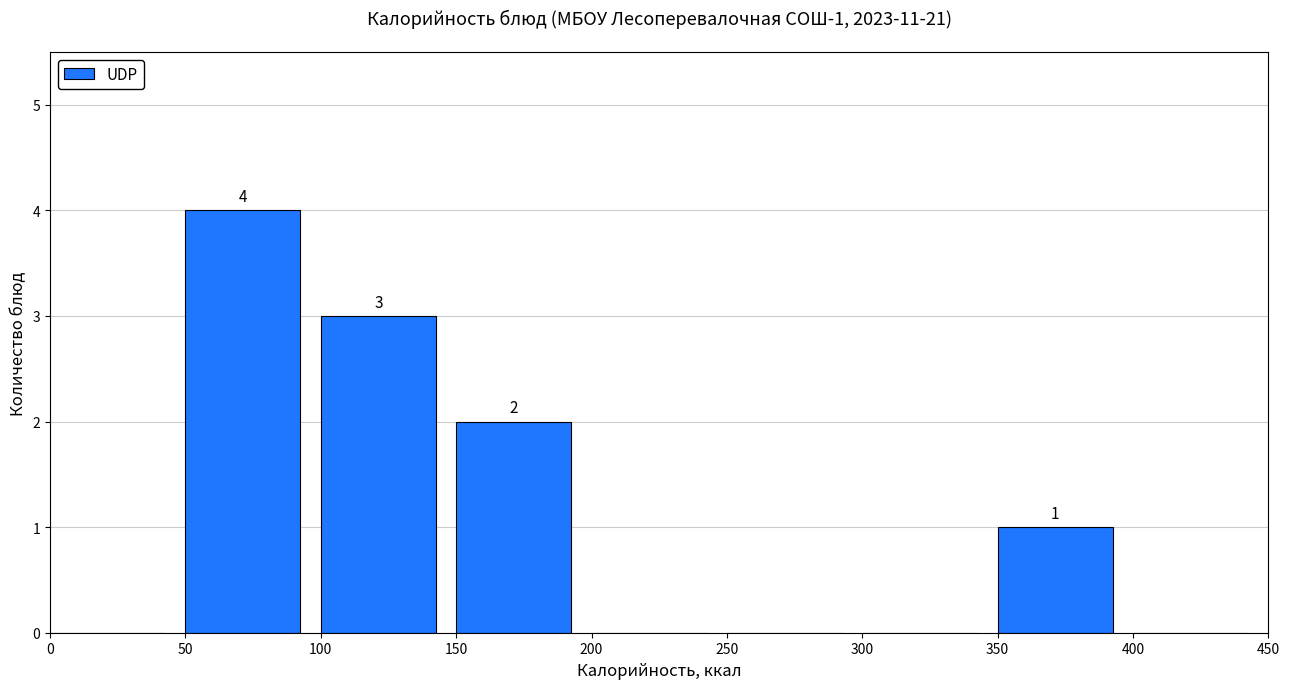

Which range on the x-axis has the tallest bar?

50 to 100